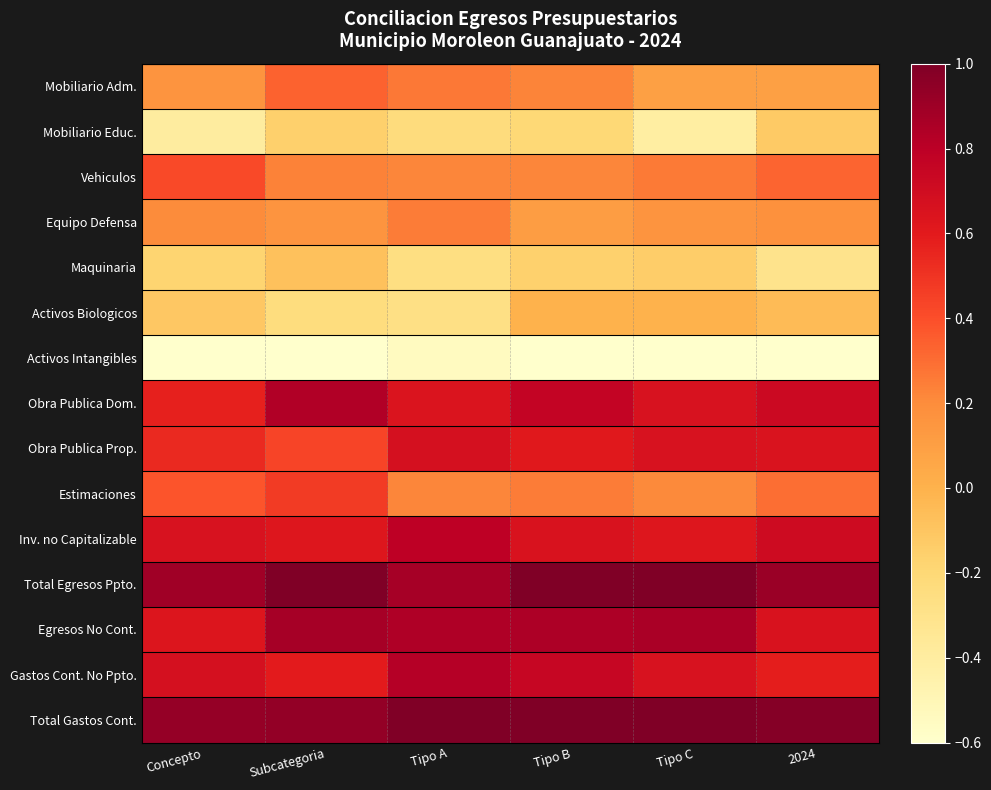

Rank the series at 2024 from lowest to highest value.

Activos Intangibles, Maquinaria, Mobiliario Educ., Activos Biologicos, Mobiliario Adm., Equipo Defensa, Estimaciones, Vehiculos, Gastos Cont. No Ppto., Obra Publica Prop., Egresos No Cont., Inv. no Capitalizable, Obra Publica Dom., Total Egresos Ppto., Total Gastos Cont.